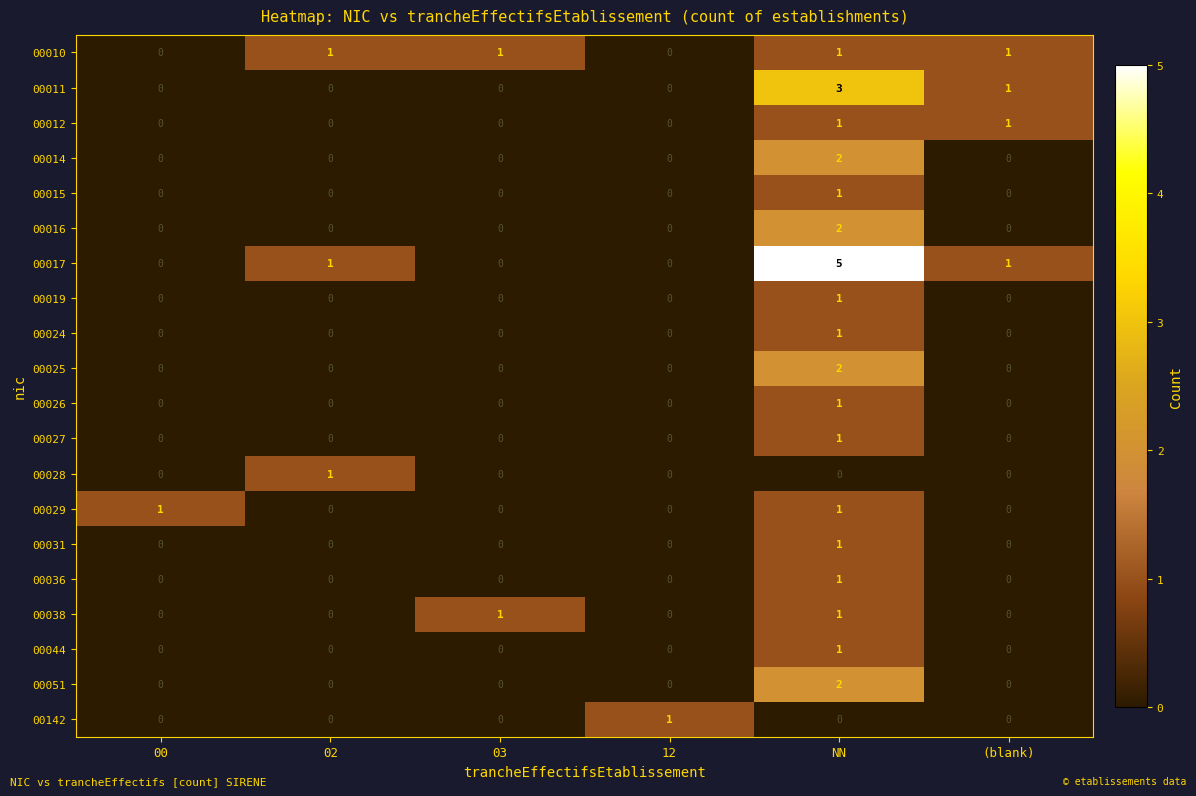

What is the sum of all 00017 values?

7